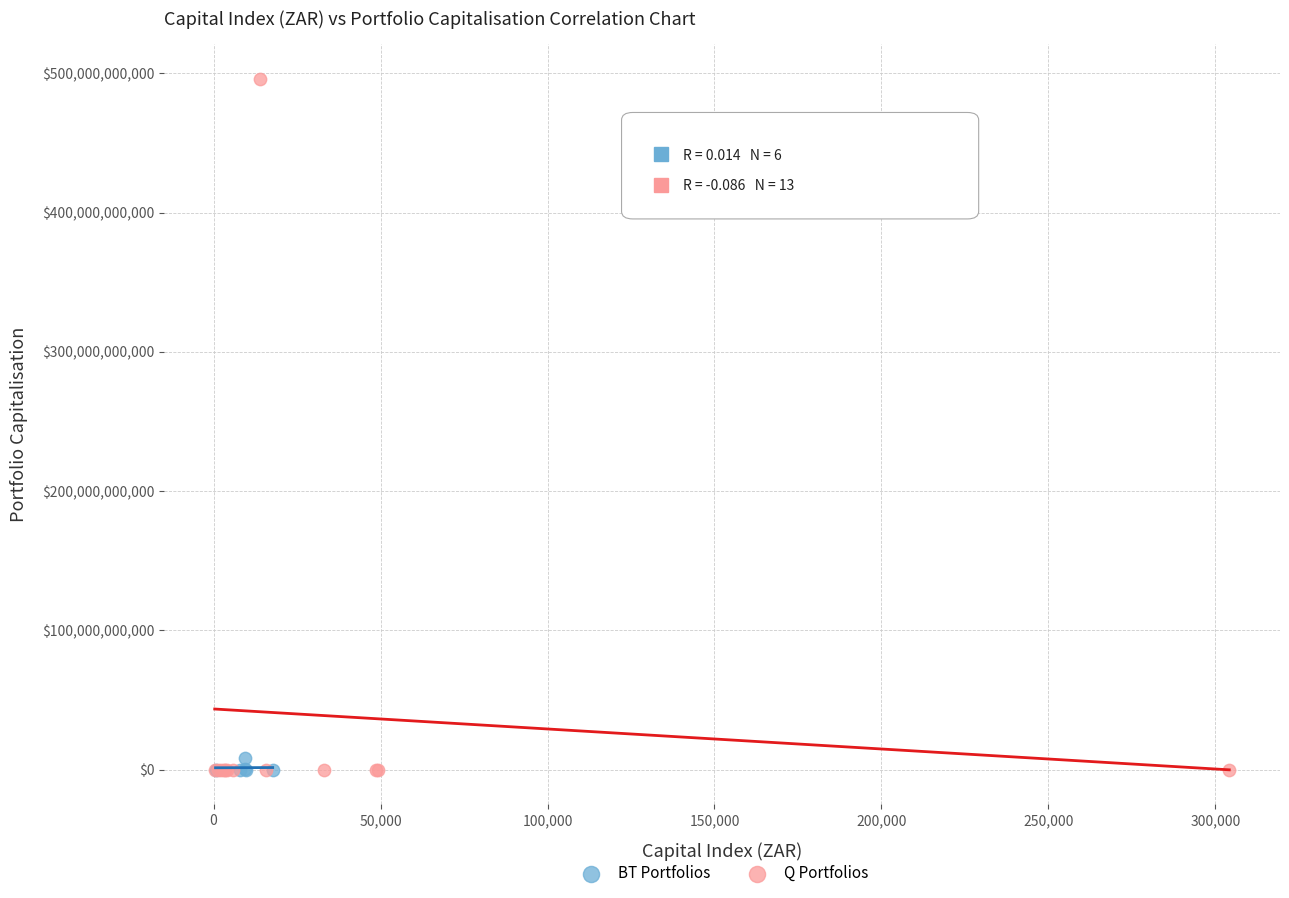

Which series has the largest Y range (max minus min)?

Q Portfolios